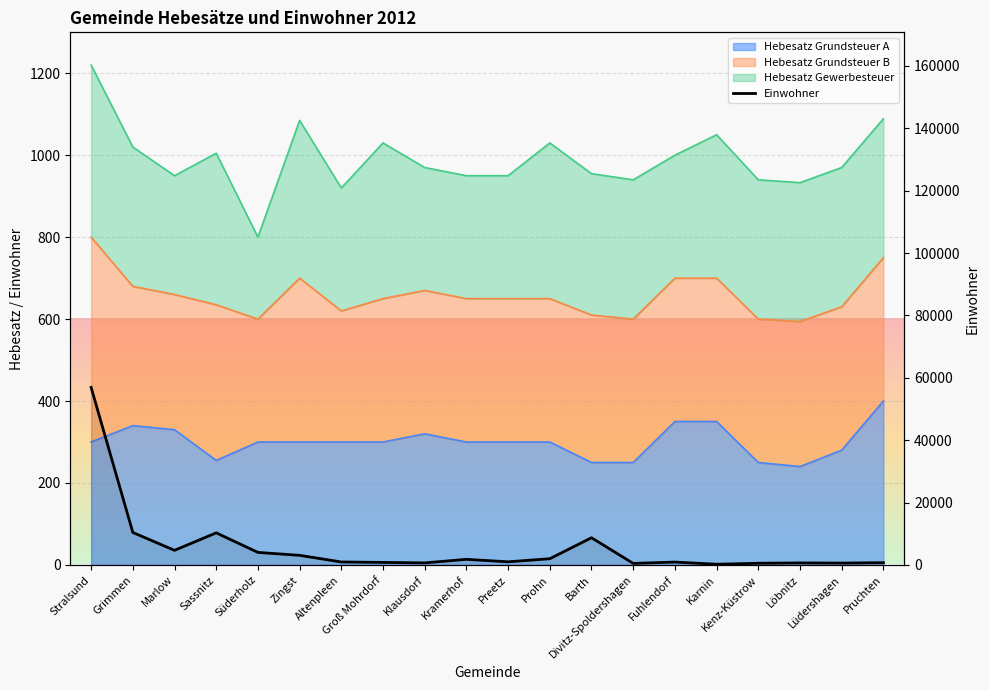

Is it true that the value at Prohn is 3147?

False